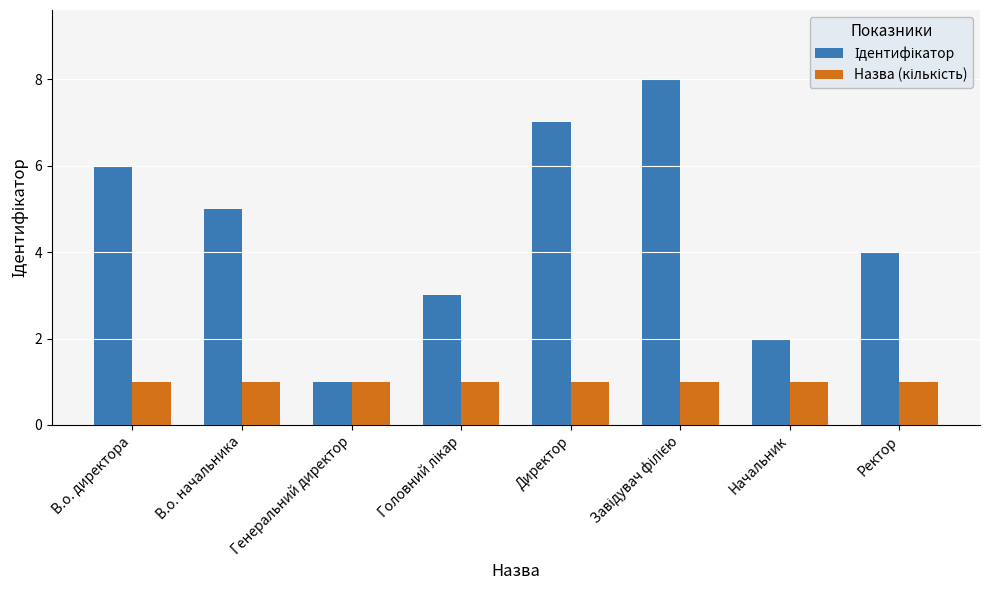

What is the maximum value shown in the chart?

8